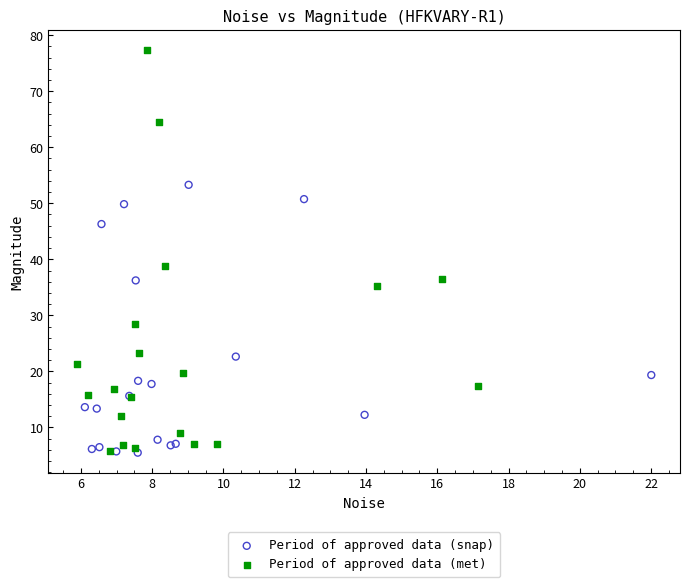

Which series reaches the maximum Y coordinate?

Period of approved data (met)